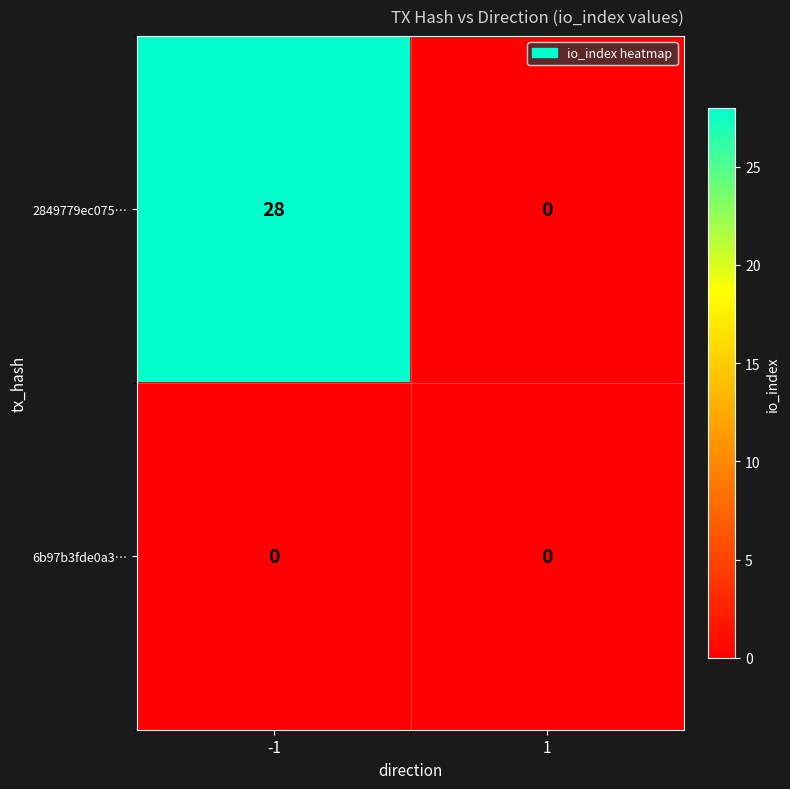

At which category does the chart reach its peak across all series?

-1